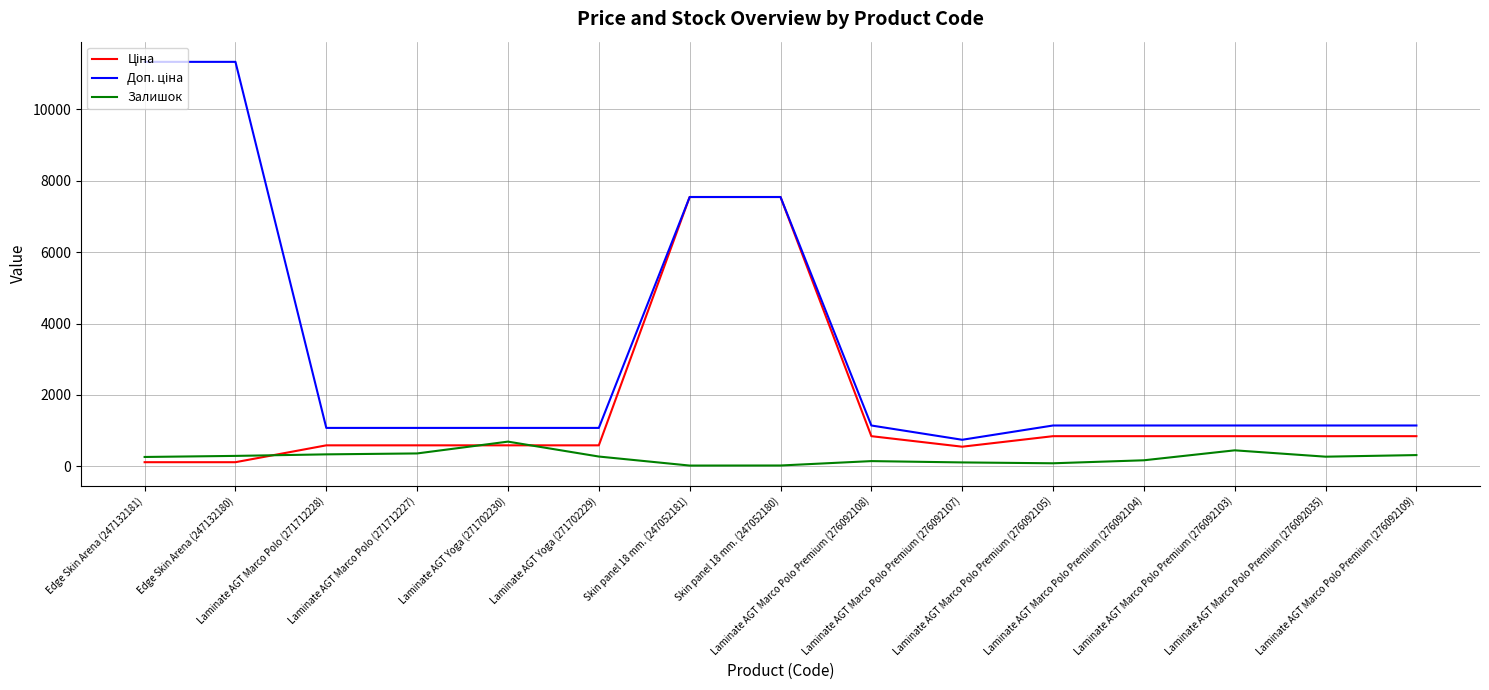

Does the chart have visible grid lines?

Yes